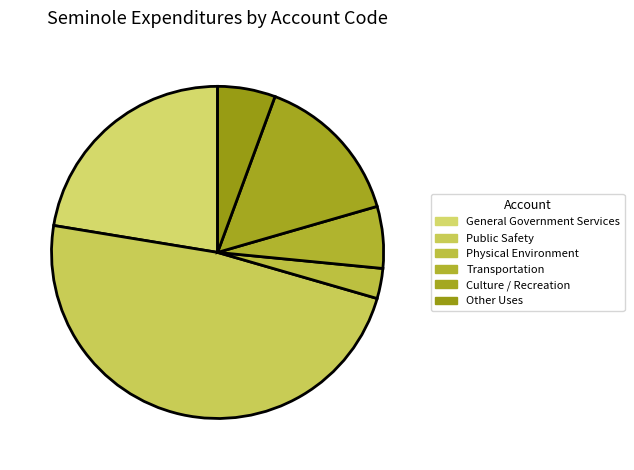

Do Transportation and Physical Environment together represent more than half of the pie?

No